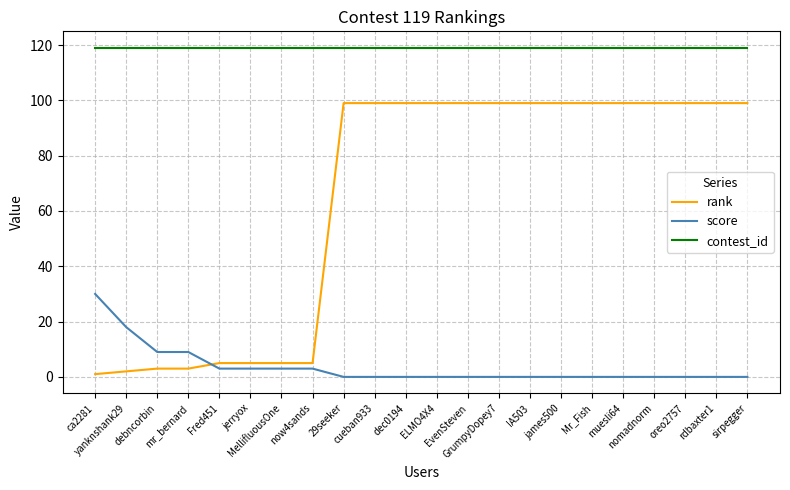

Reading left to right, extract all data points from this chart.

rank: 1	2	3	3	5	5	5	5	99	99	99	99	99	99	99	99	99	99	99	99	99	99
score: 30	18	9	9	3	3	3	3	0	0	0	0	0	0	0	0	0	0	0	0	0	0
contest_id: 119	119	119	119	119	119	119	119	119	119	119	119	119	119	119	119	119	119	119	119	119	119